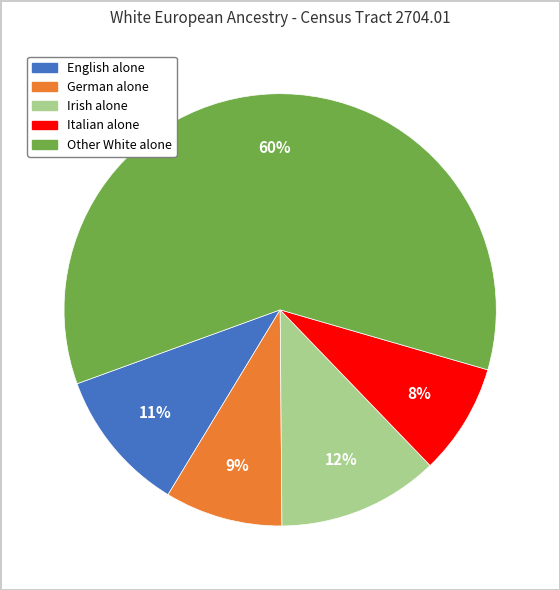

Which category has the biggest portion of the pie?

Other White alone